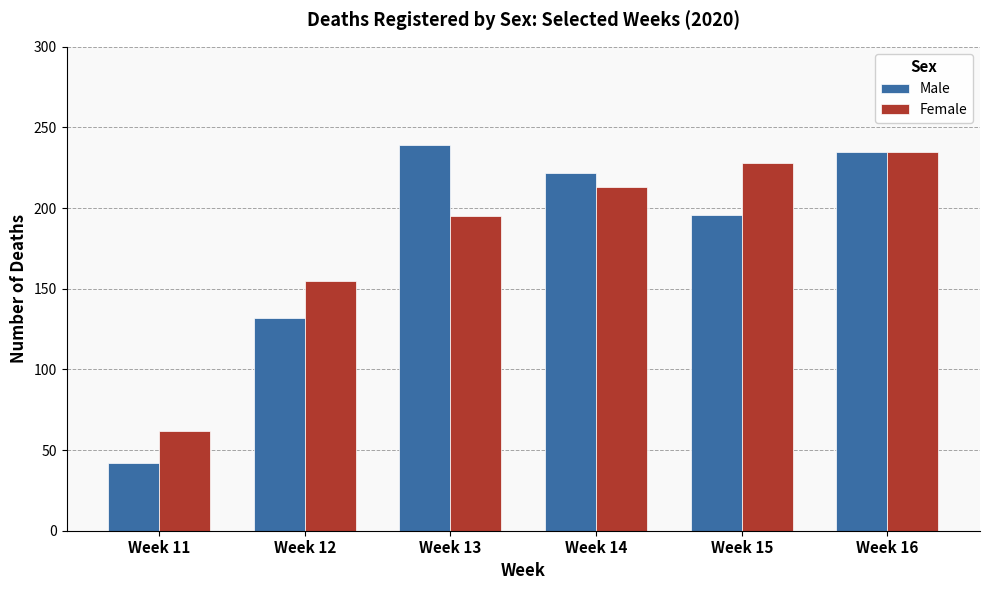

Reading left to right, extract all data points from this chart.

Male: Week 11=42	Week 12=132	Week 13=239	Week 14=222	Week 15=196	Week 16=235
Female: Week 11=62	Week 12=155	Week 13=195	Week 14=213	Week 15=228	Week 16=235